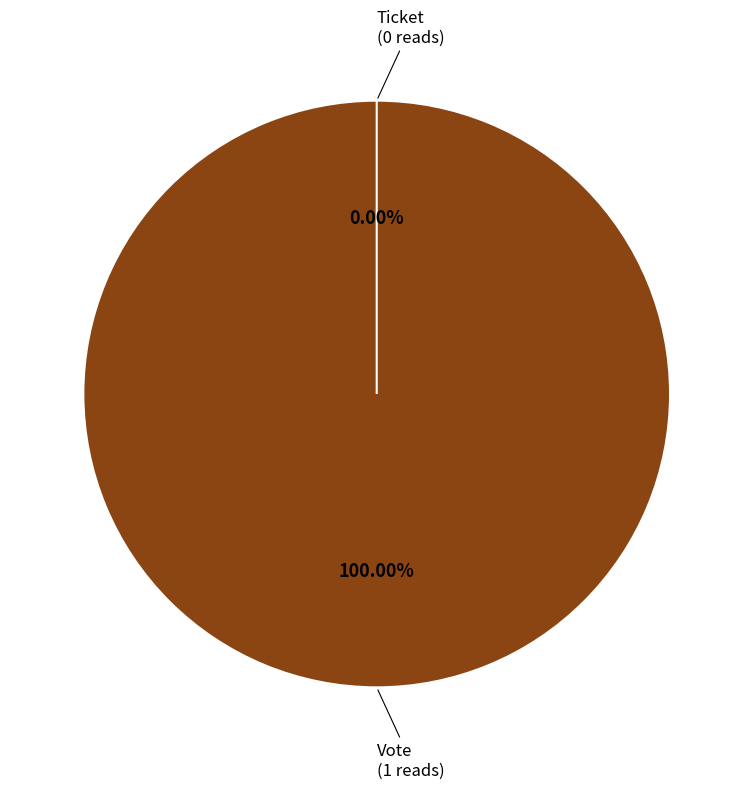

How many segments does this pie chart have?

2